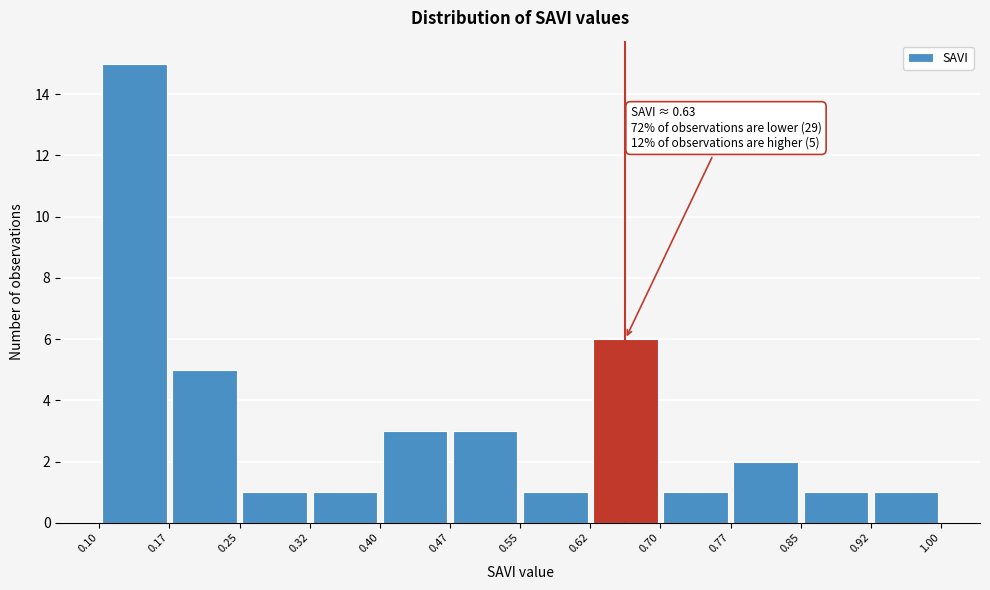

Over which range of the x-axis is the bar tallest?

0.10 to 0.17